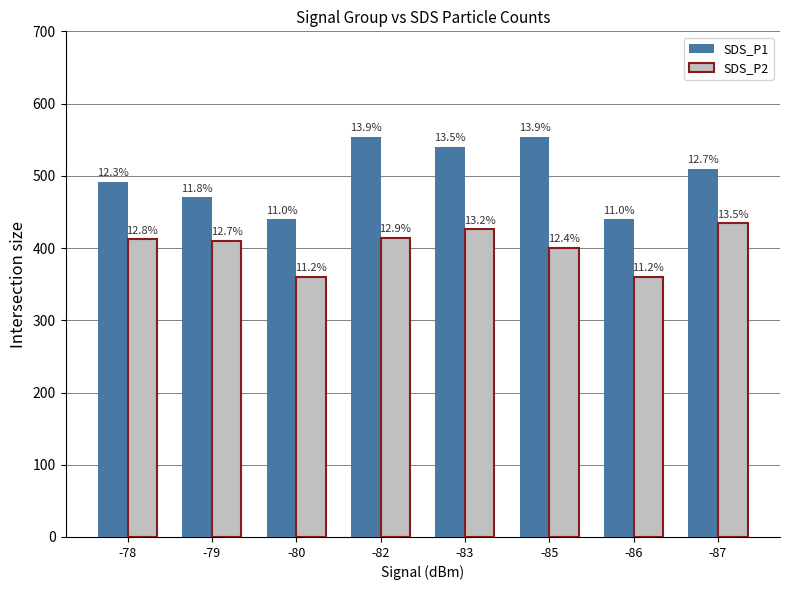

What is the highest value of the SDS_P1 series?

554.0